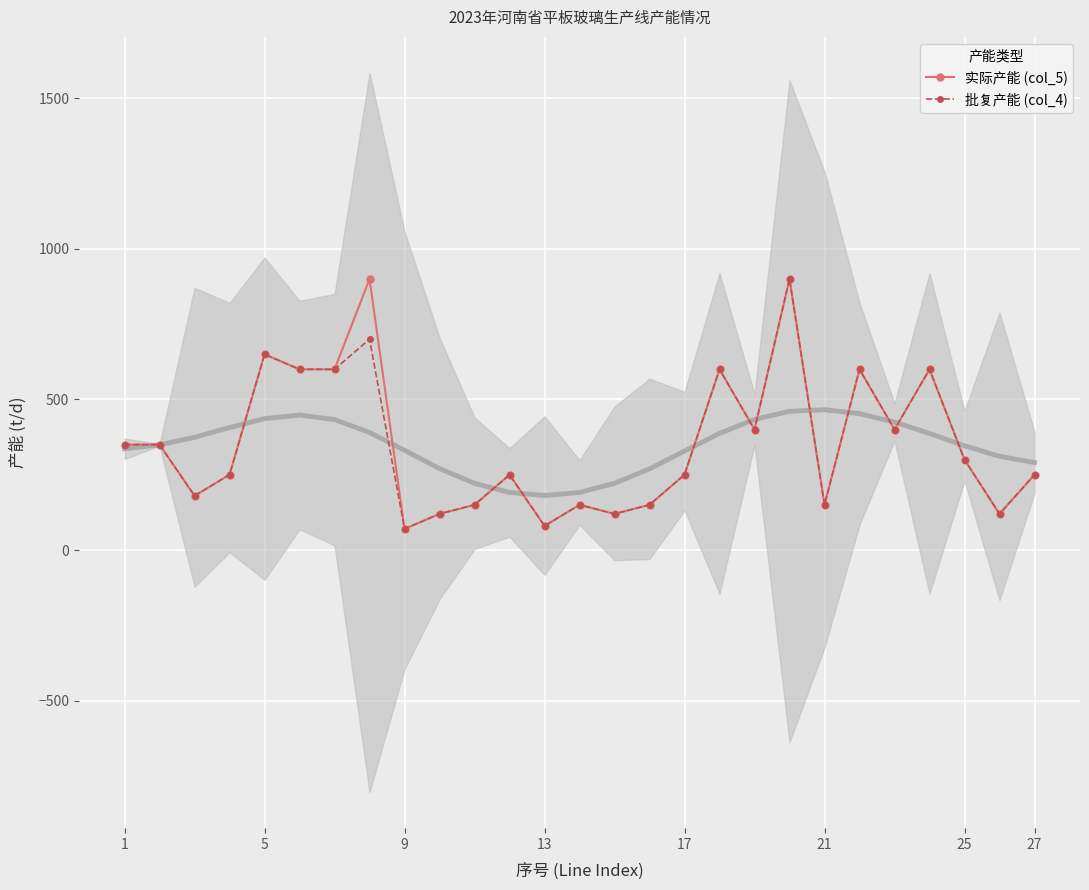

How many data points in 实际产能 (col_5) are less than 250?

10